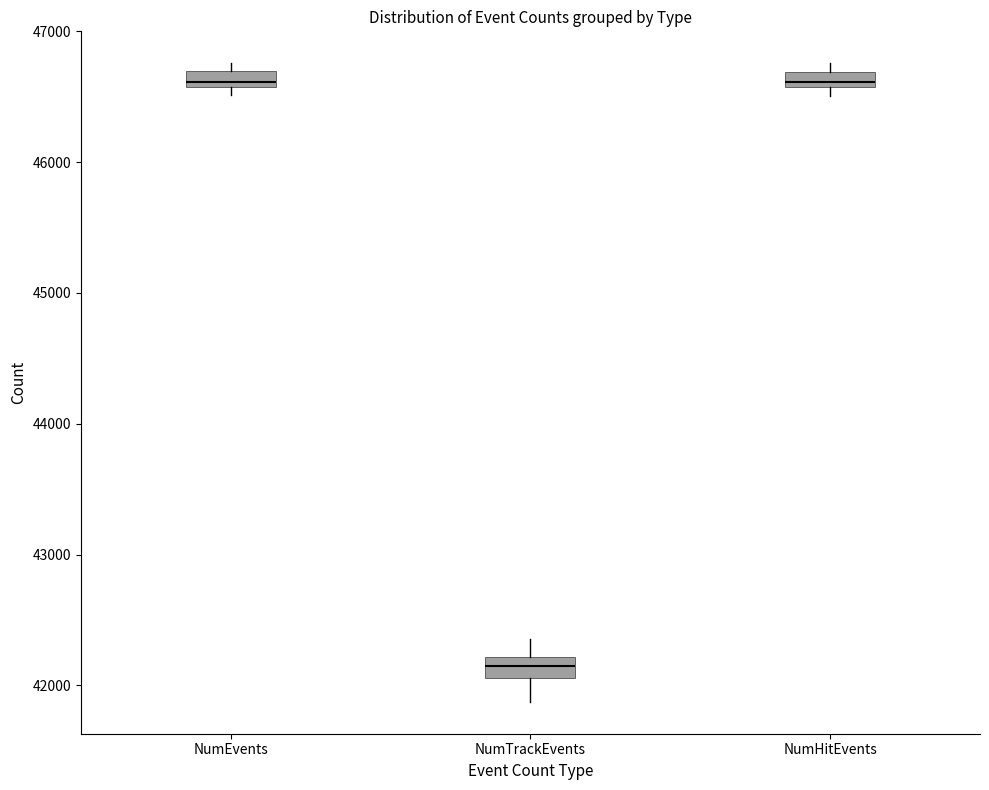

Where is the lower edge of the box for NumEvents on the y-axis? The values are not printed on the chart, so give them approximately, as read against the axis.

46600